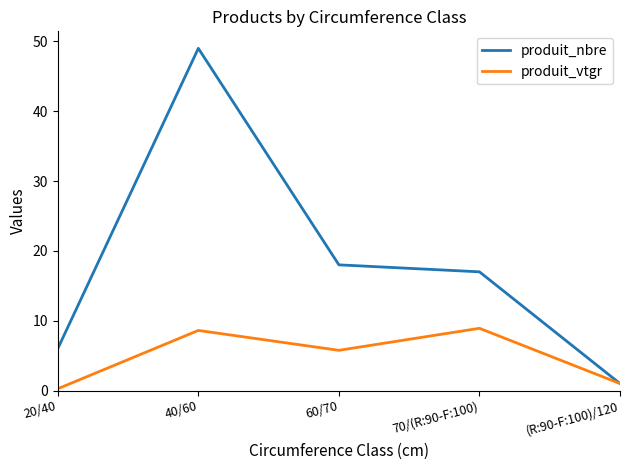

After their last crossing, which series has the higher values: produit_vtgr or produit_nbre?

produit_vtgr